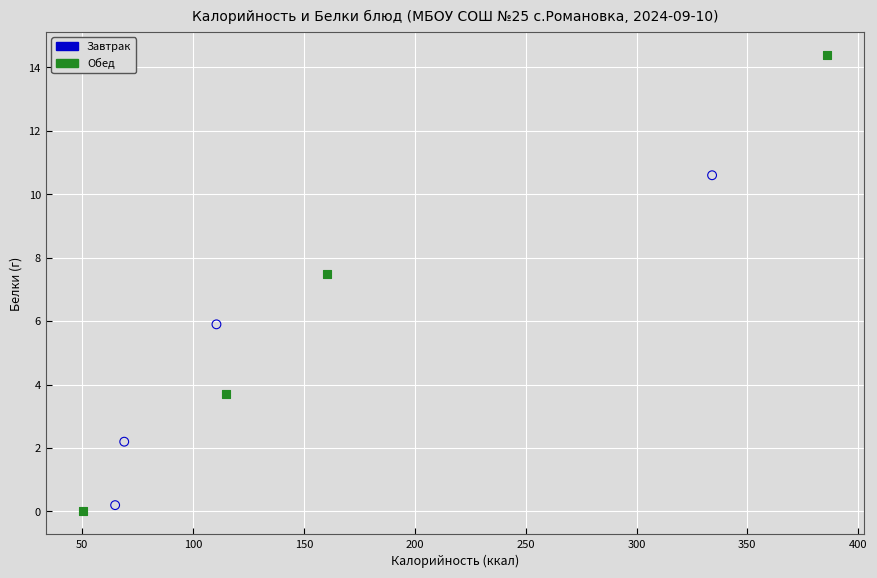

Which series reaches the maximum Y coordinate?

Обед